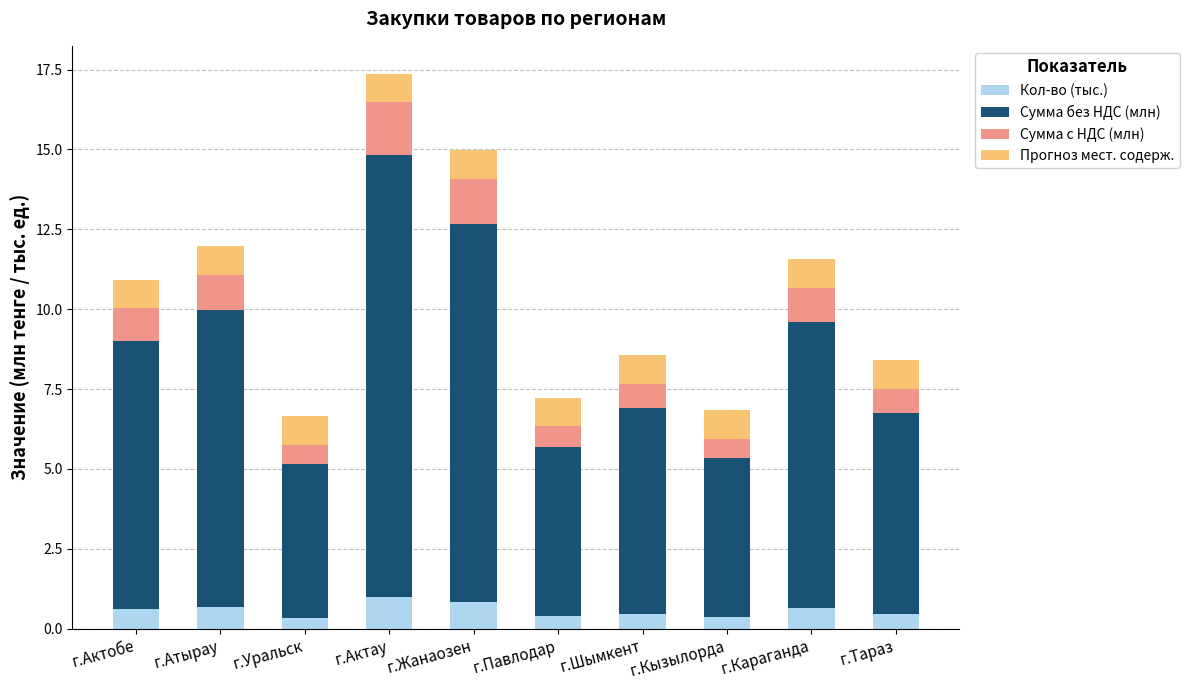

At which category is the sum across all series the highest?

г.Актау